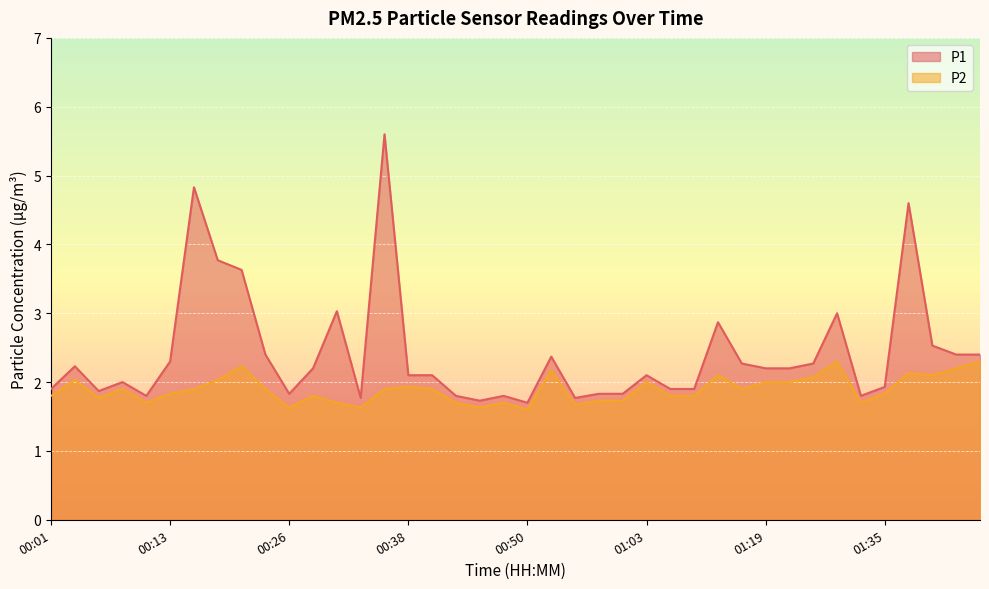

List the labels in order of P1 value, largest first.

00:35, 00:16, 01:38, 00:18, 00:21, 00:31, 01:30, 01:11, 01:40, 00:23, 01:43, 01:45, 00:53, 00:13, 01:16, 01:24, 00:03, 00:28, 01:19, 01:21, 00:38, 00:40, 01:03, 00:08, 01:35, 00:01, 01:05, 01:08, 00:06, 00:26, 00:58, 01:00, 00:11, 00:43, 00:48, 01:32, 00:33, 00:55, 00:45, 00:50